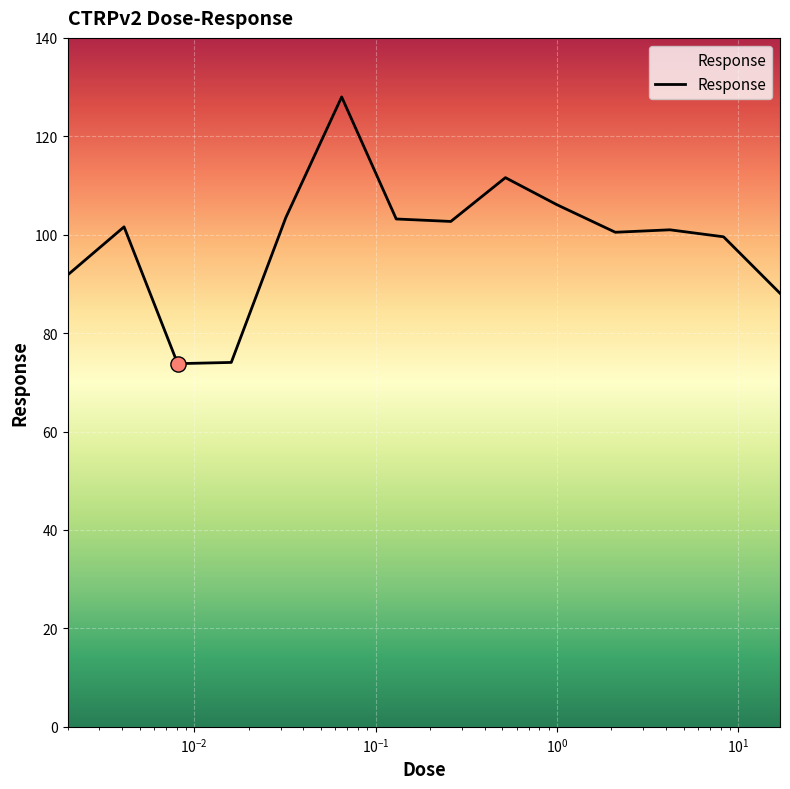

What is the minimum value shown in the chart?

73.8